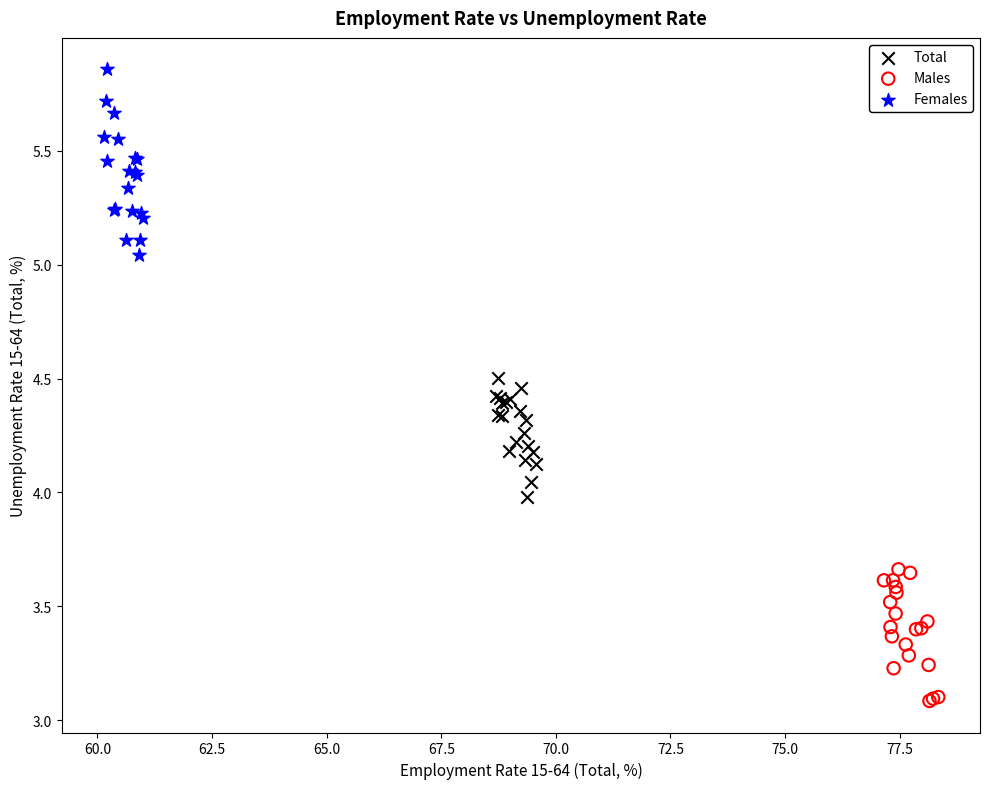

Which series contains the highest Y value?

Females